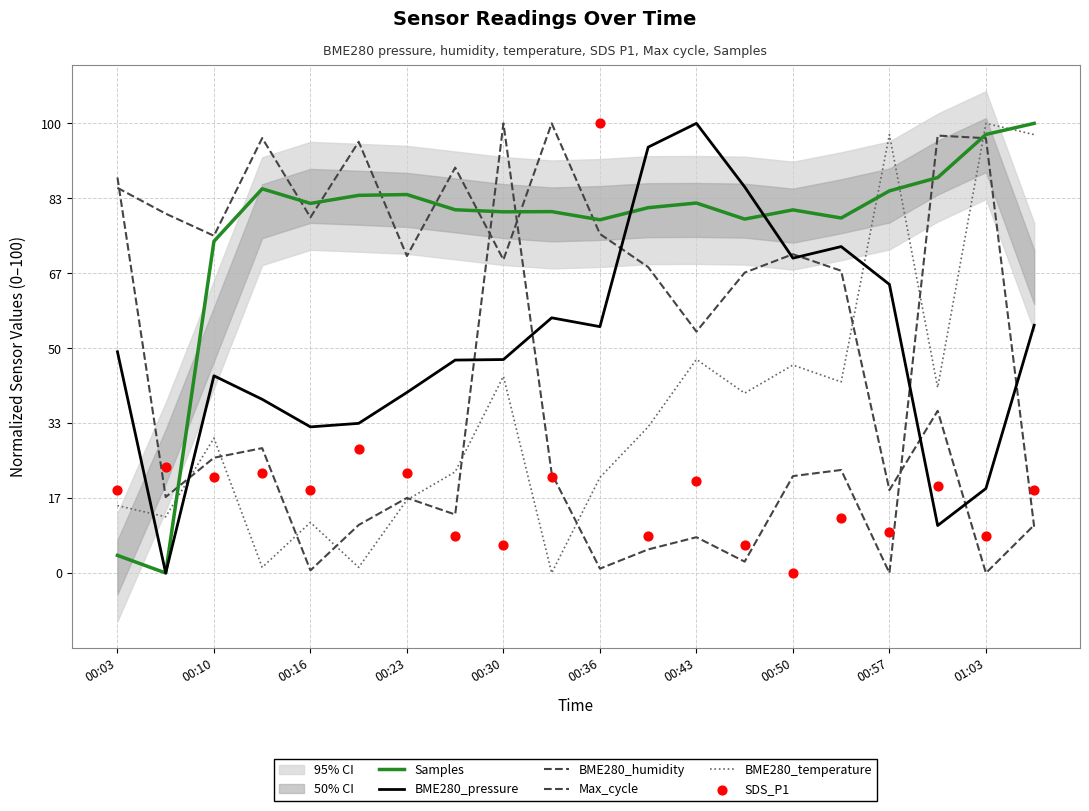

Which series reaches the maximum Y coordinate?

Samples